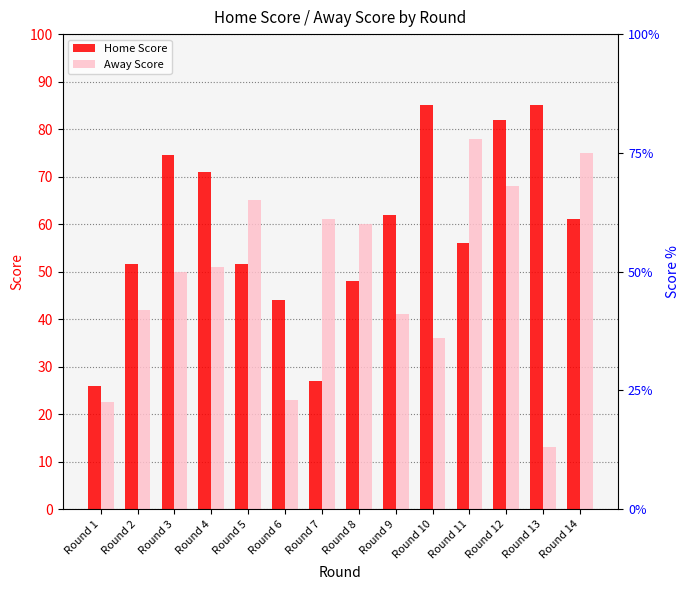

At which label is Away Score closest to 45?

Round 2